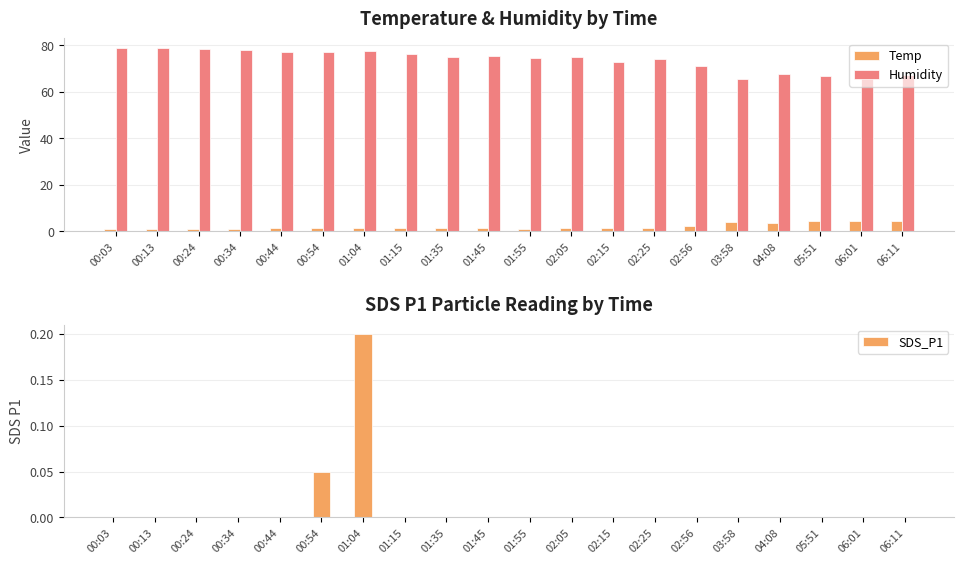

What is the minimum value for Humidity?

65.3